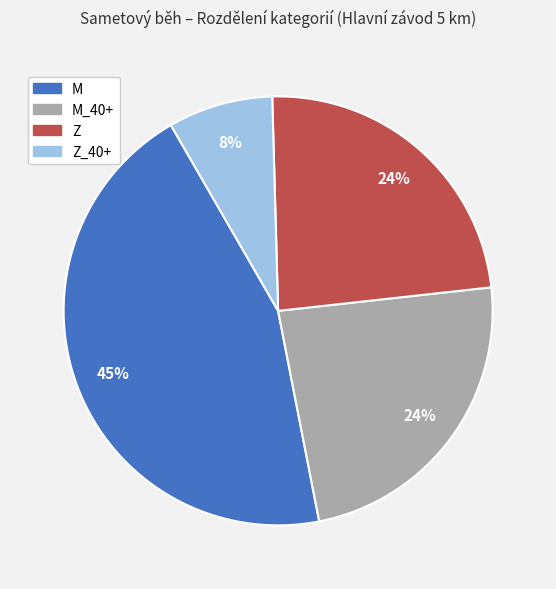

To the nearest percent, what portion does M_40+ represent?

24%